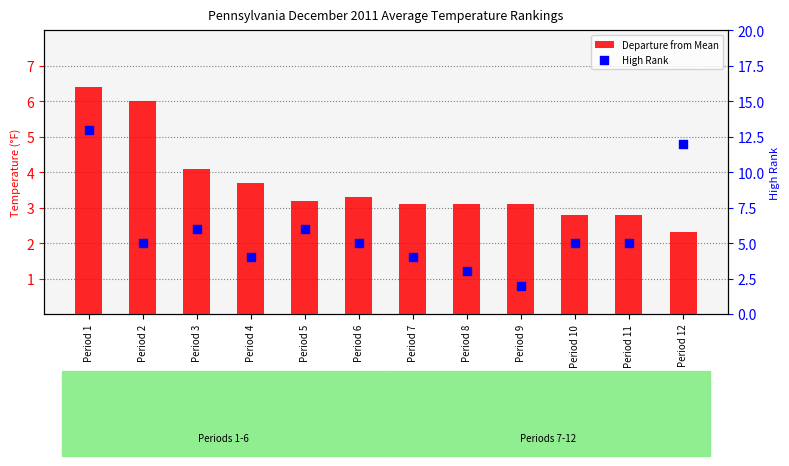

Which series reaches the maximum Y coordinate?

High Rank